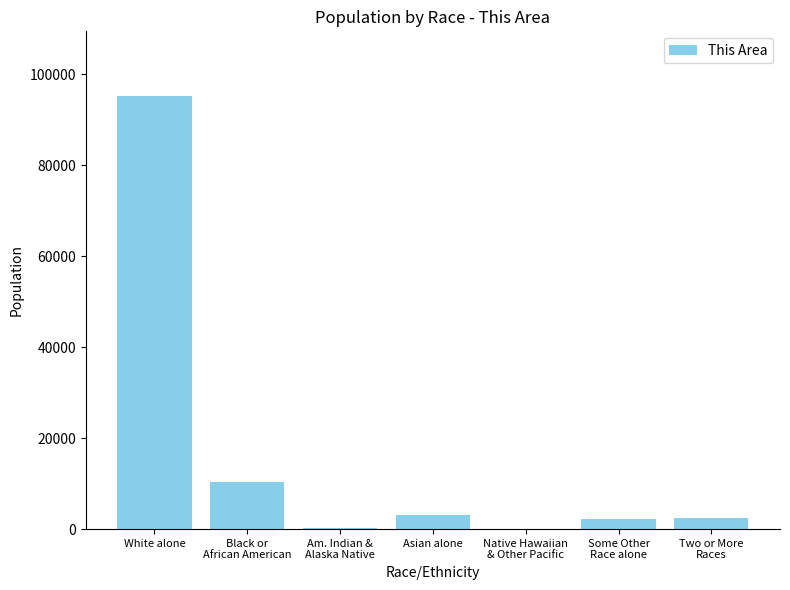

What is the sum of all values?

113792